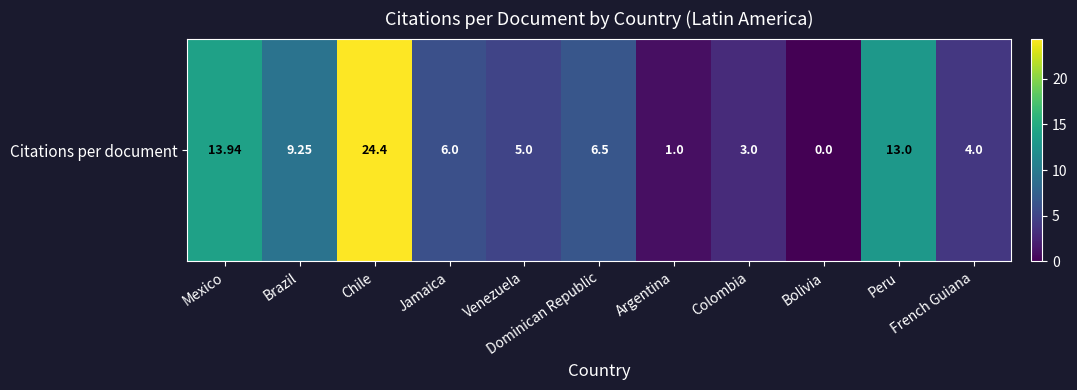

Reading right to left, what are all the values shown in this chart?

French Guiana=4.0	Peru=13.0	Bolivia=0.0	Colombia=3.0	Argentina=1.0	Dominican Republic=6.5	Venezuela=5.0	Jamaica=6.0	Chile=24.4	Brazil=9.2	Mexico=13.9